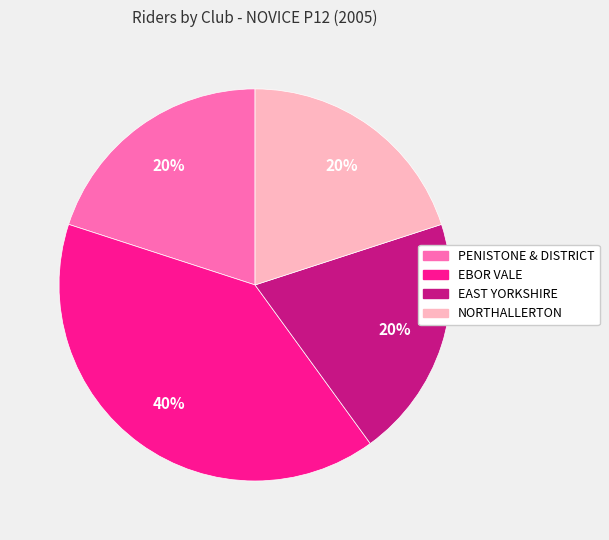

Does any single category account for the majority?

No